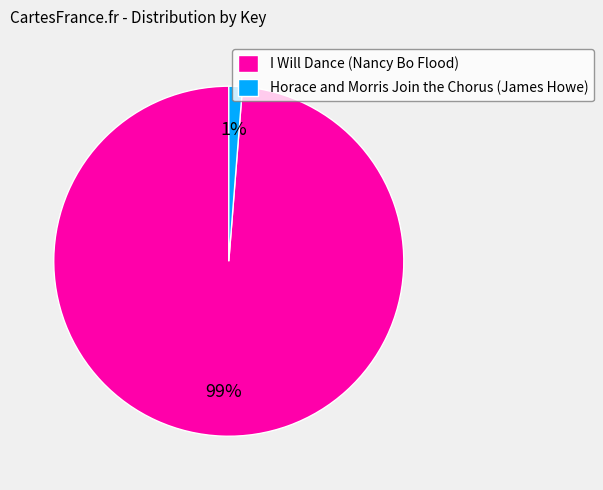

Is the sum of I Will Dance (Nancy Bo Flood) and Horace and Morris Join the Chorus (James Howe) greater than half?

Yes